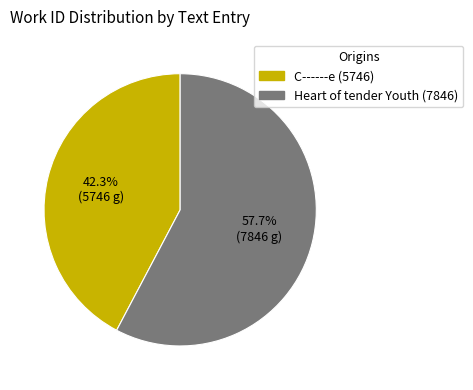

Rank the categories by value from highest to lowest.

Heart of tender Youth (7846), C------e (5746)